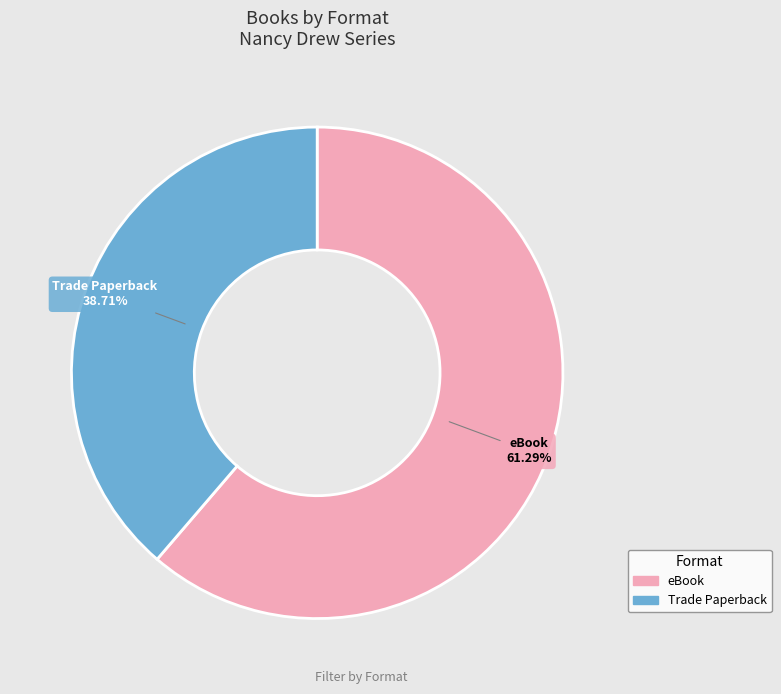

Approximately how many times larger is the value at eBook compared to Trade Paperback?

1.6